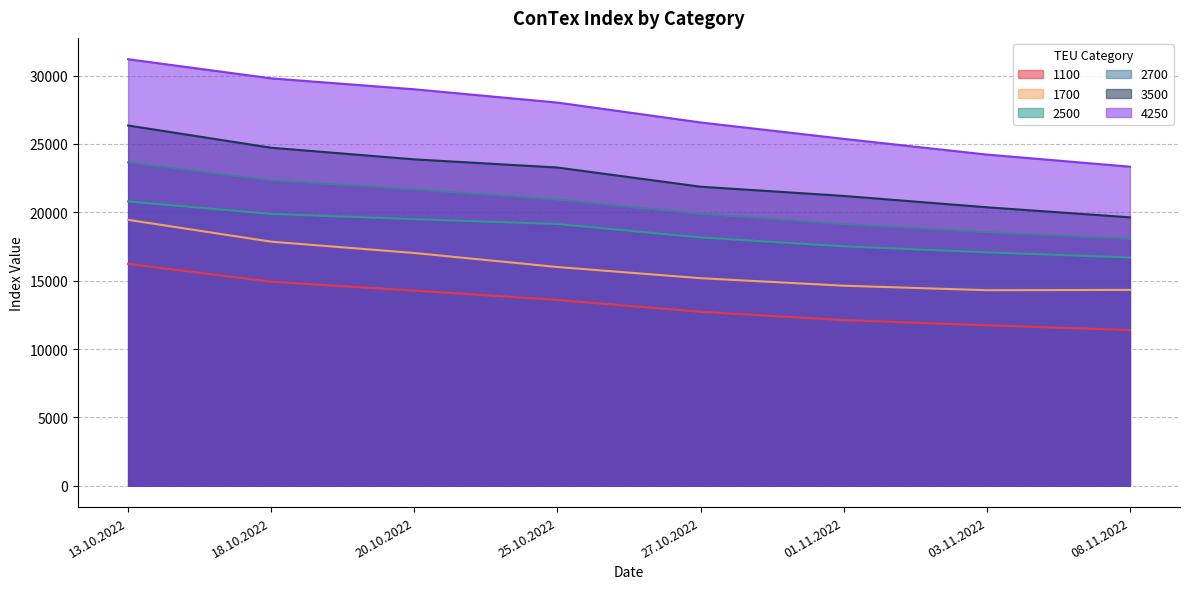

How many data points does each series have?

8